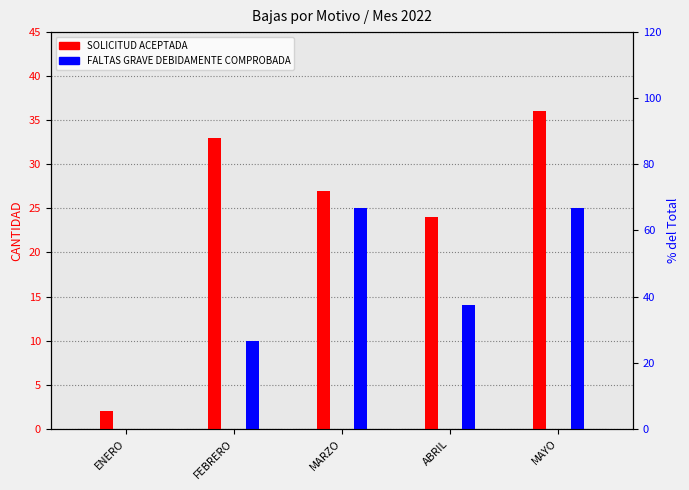

Which series changed the most between FEBRERO and MAYO?

FALTAS GRAVE DEBIDAMENTE COMPROBADA